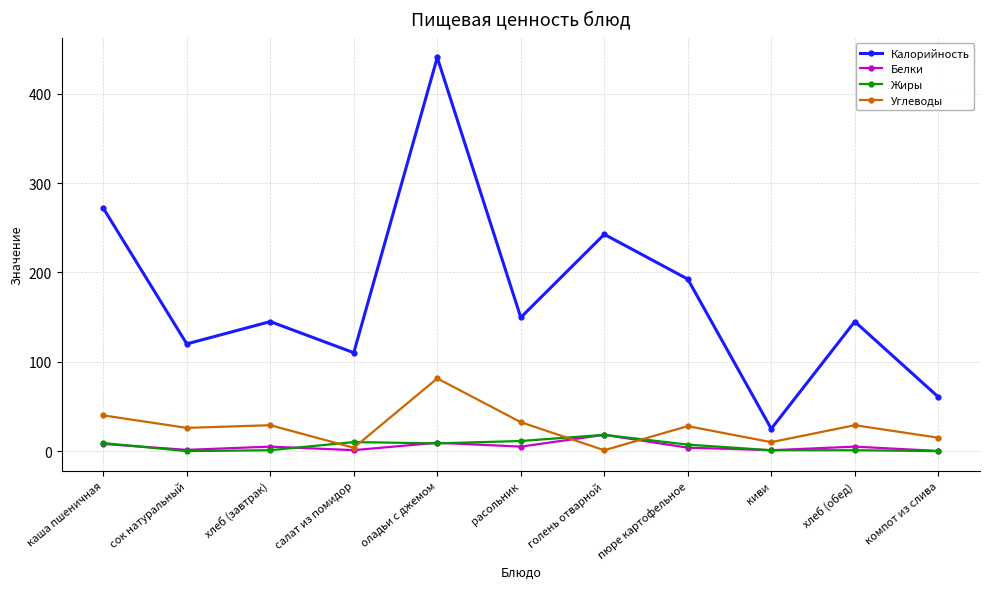

What is the label of the 11th point from the left?

компот из слива